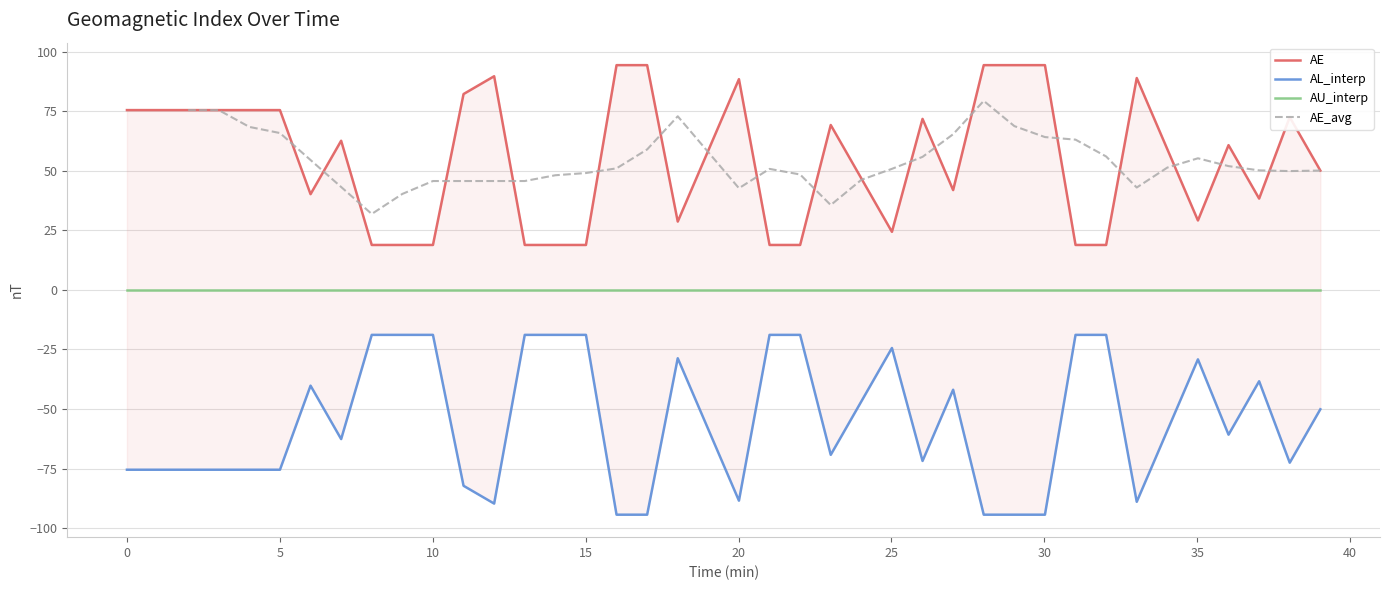

True or false: AE has a value of 75.5 at 5.

True